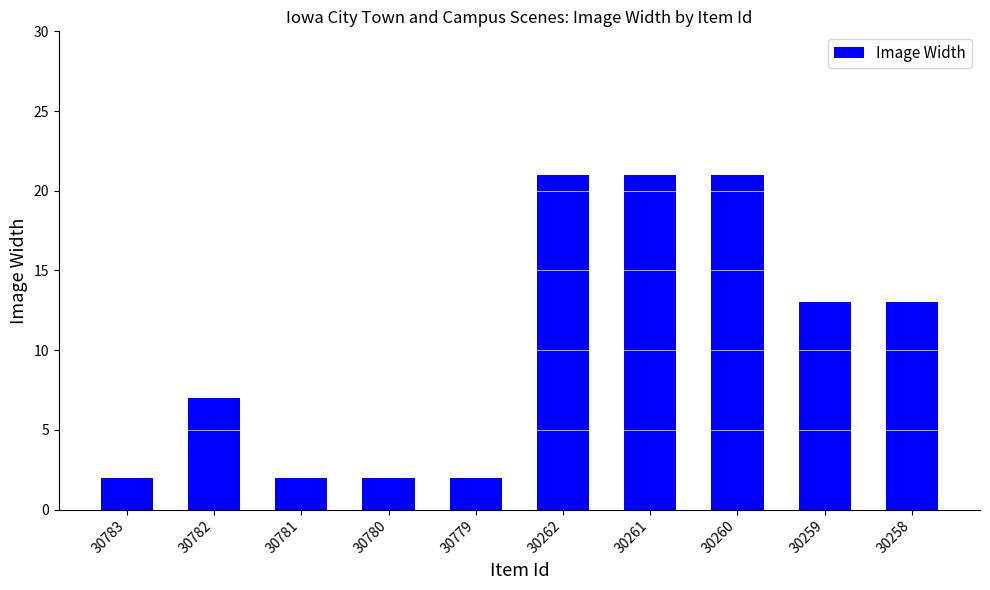

What is the sum of all values?

104